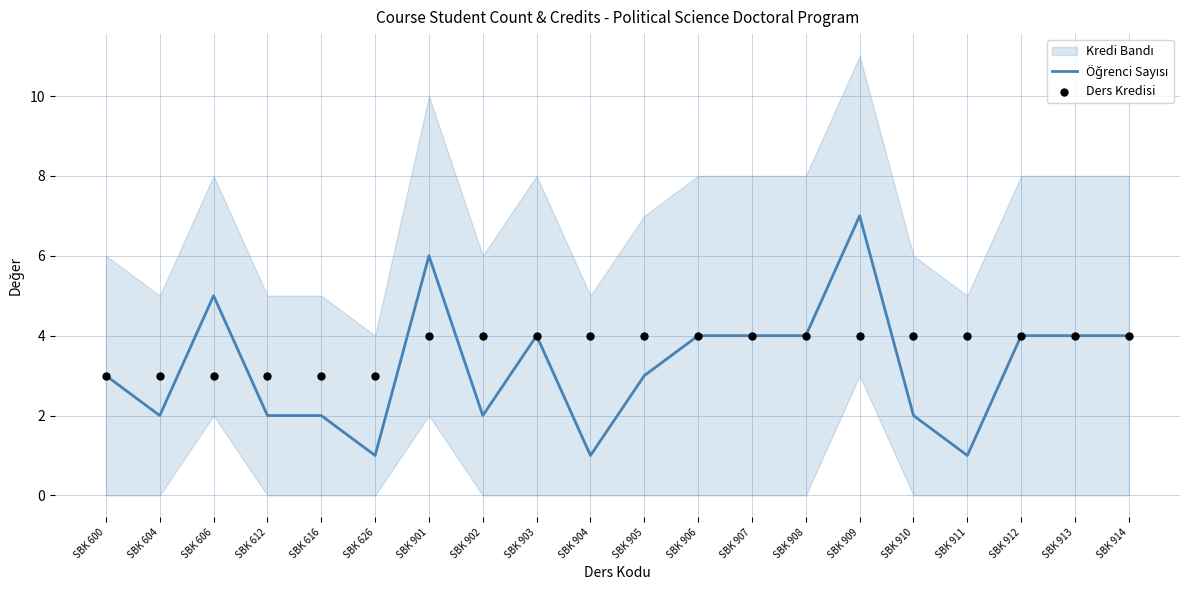

Which series has the largest total across all categories?

Ders Kredisi